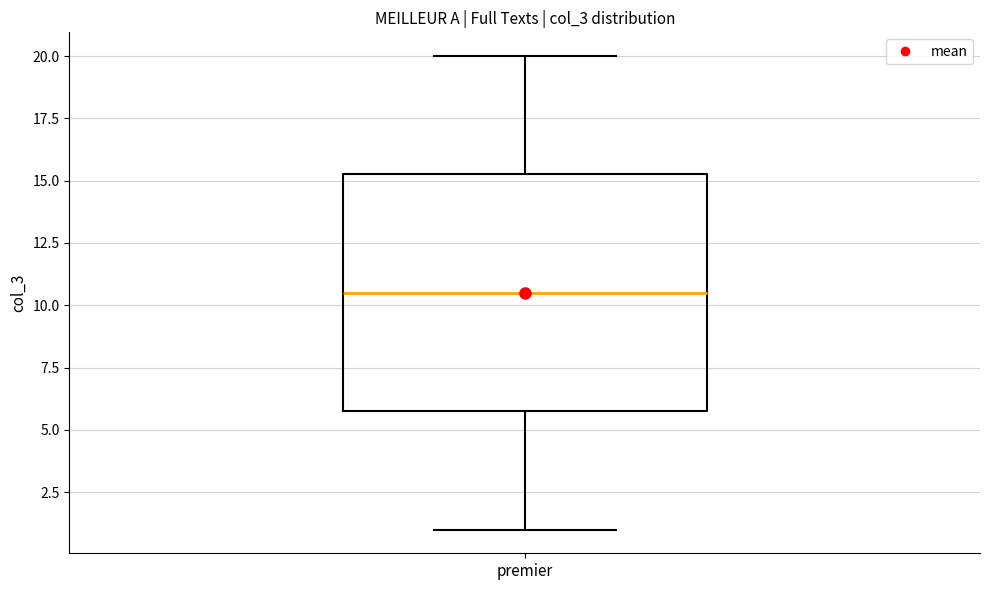

Transcribe this box plot: give where the median line is, the range the box spans, and where the two whiskers end, as read against the y-axis. The values are not printed on the chart, so give them approximately, as read against the axis.

median 10.5, box 6.0 to 15.5, whiskers 1.0 to 20.0